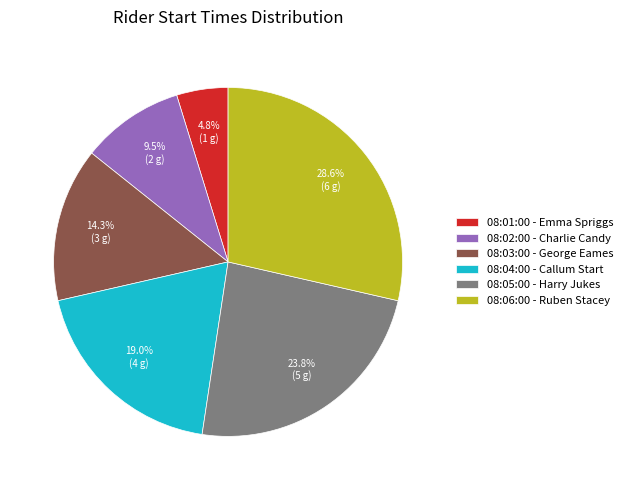

Does any single category account for the majority?

No